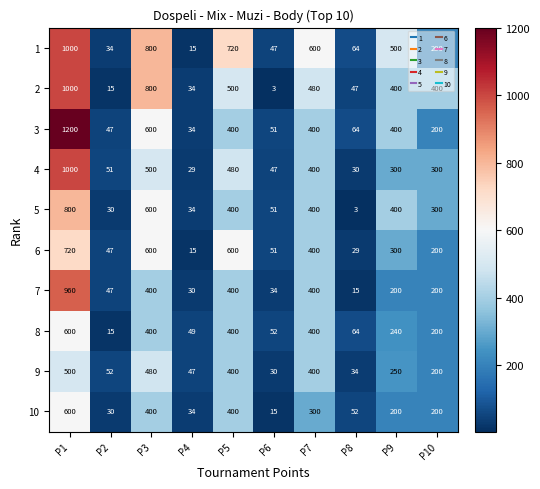

Where does the 5 series first go above 400?

P1